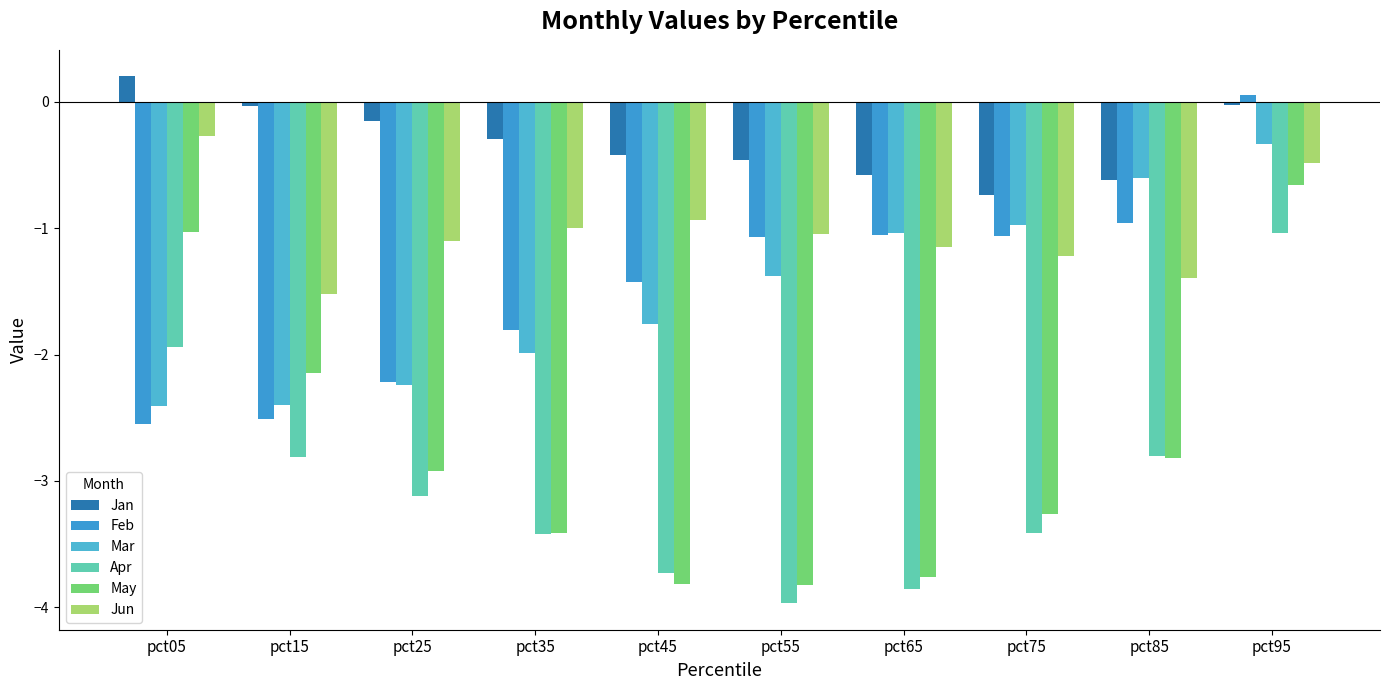

Count the number of categories in the chart.

10